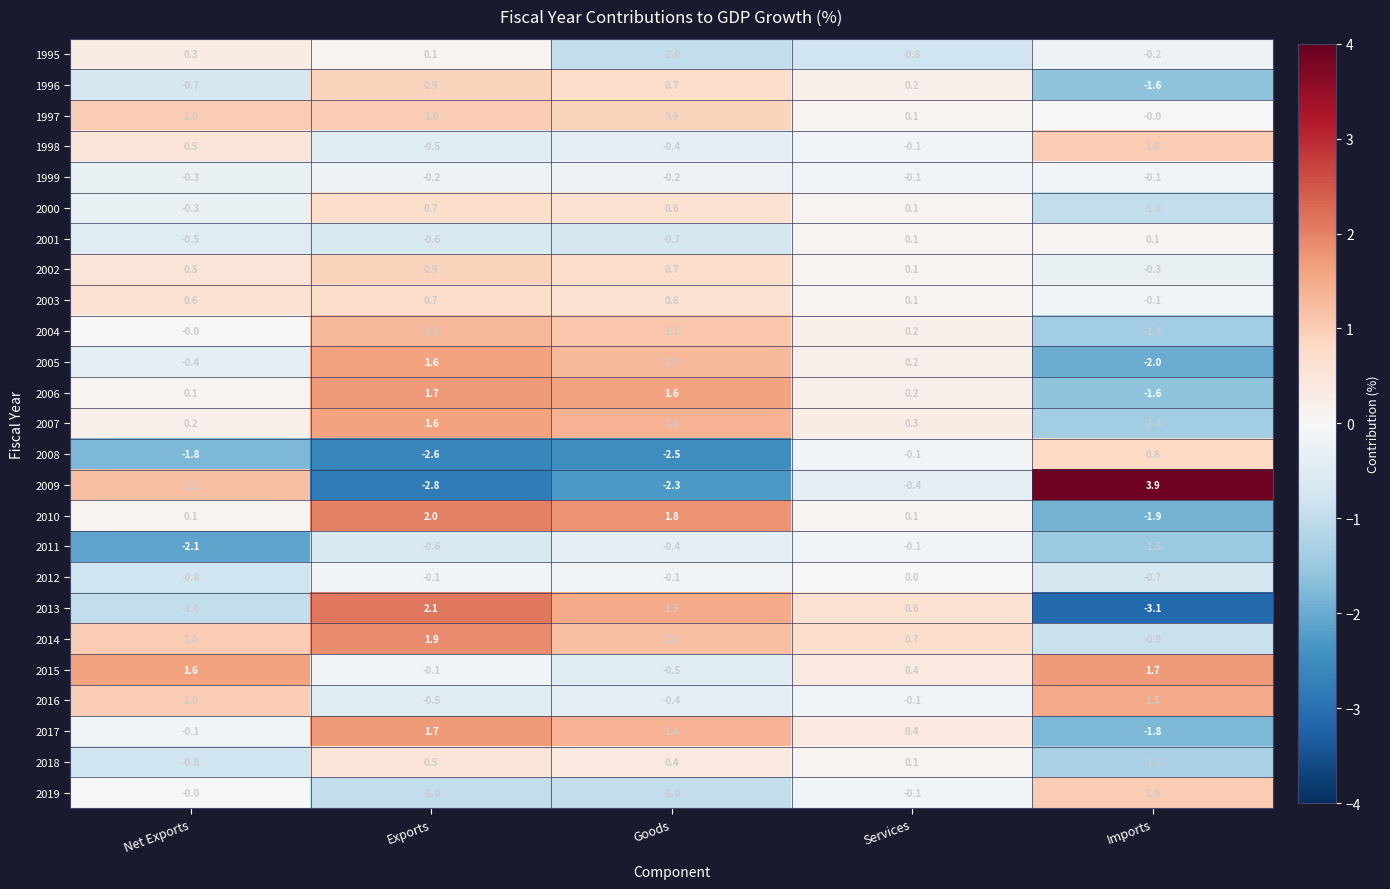

What is the smallest value displayed?

-3.1